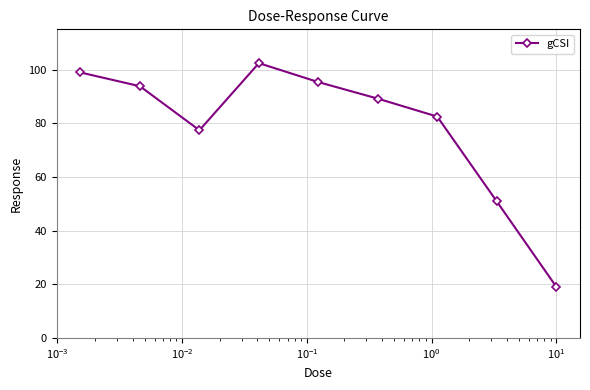

What is the sum of all values?

709.5